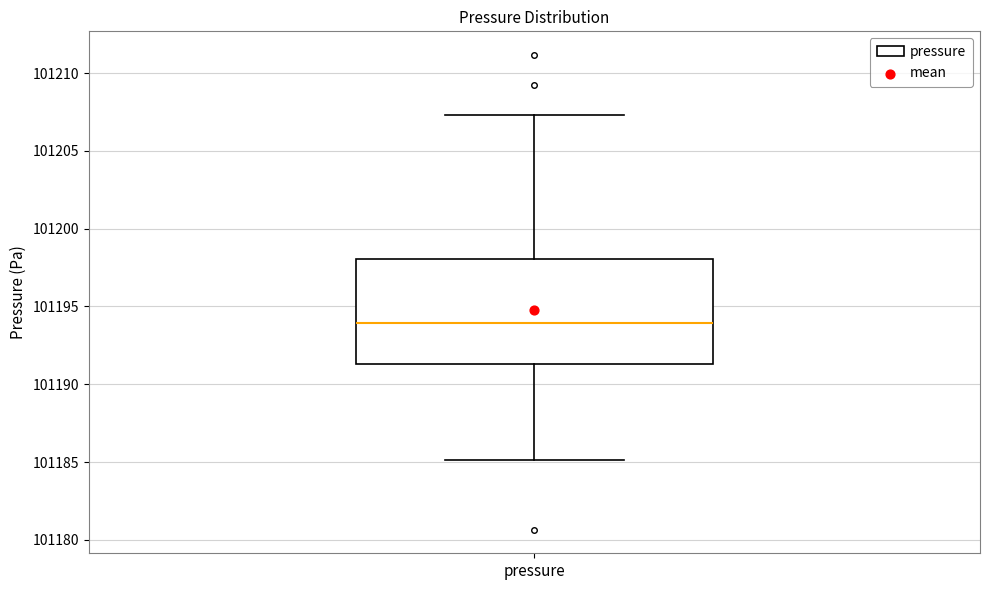

Transcribe this box plot: give where the median line is, the range the box spans, and where the two whiskers end, as read against the y-axis. The values are not printed on the chart, so give them approximately, as read against the axis.

median 101194.0, box 101191.5 to 101198.0, whiskers 101185.0 to 101207.5